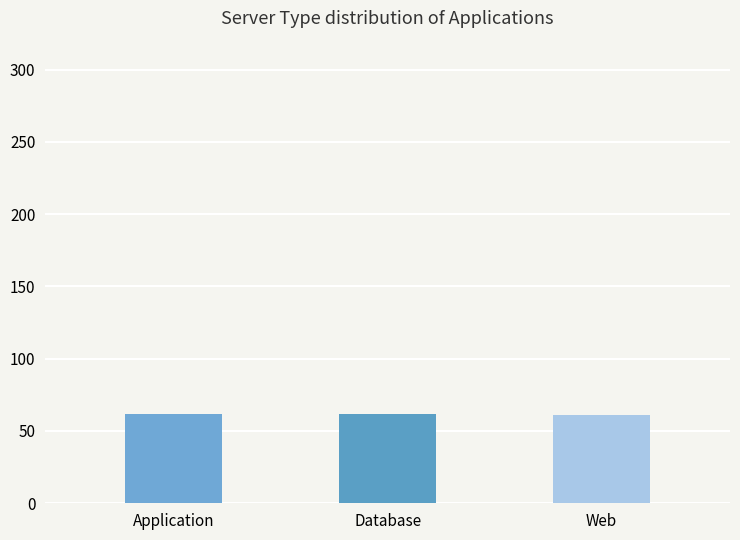

What position from the right is Database?

2